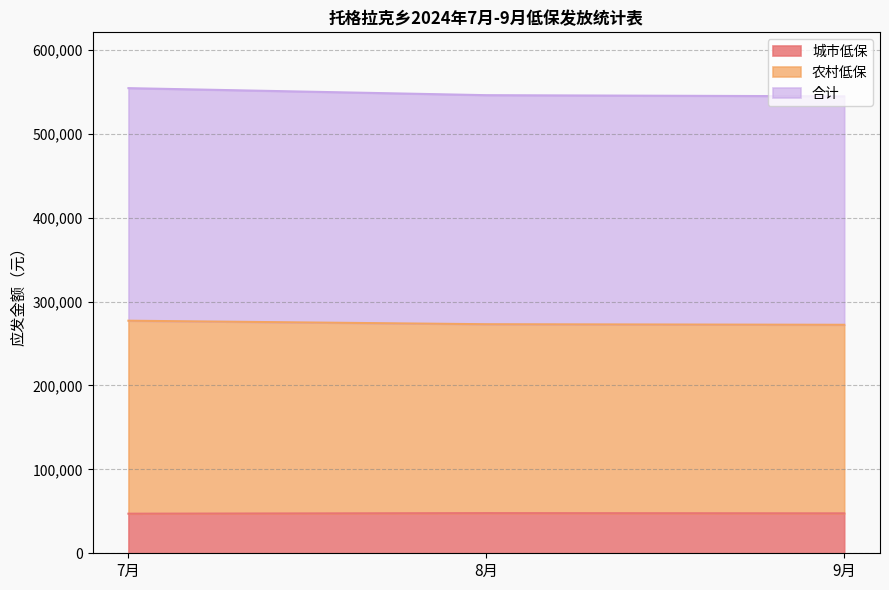

Reading left to right, extract all data points from this chart.

城市低保: 7月=47186	8月=47864	9月=47592
农村低保: 7月=277206	8月=273020	9月=272341
合计: 7月=554412	8月=546040	9月=544682